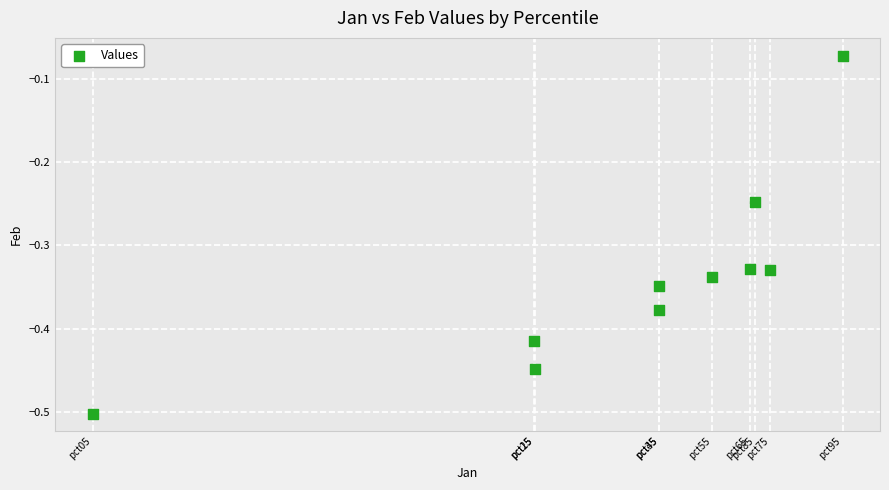

What is the range of X values (max minus min)?

0.8